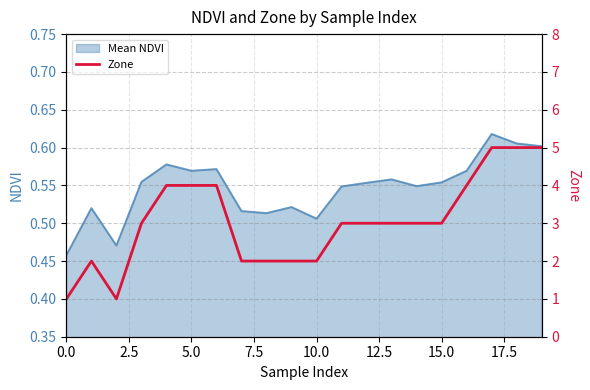

Is it true that Mean NDVI equals 0.1 at 10.0?

False